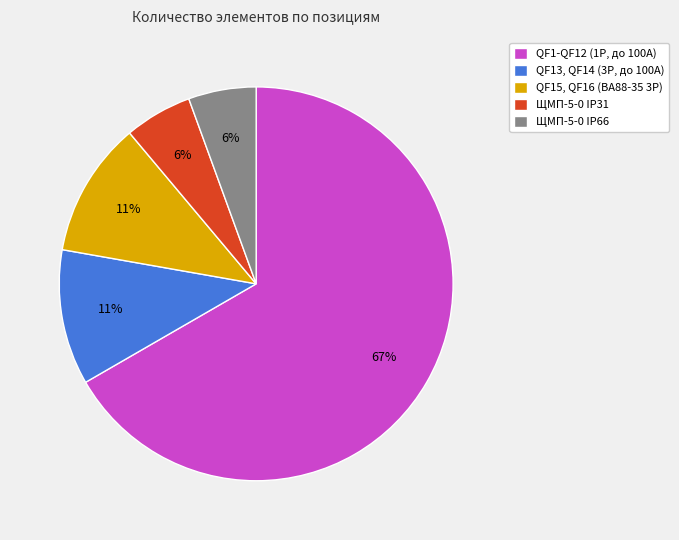

Combined, do ЩМП-5-0 IP31 and ЩМП-5-0 IP66 account for over 50%?

No